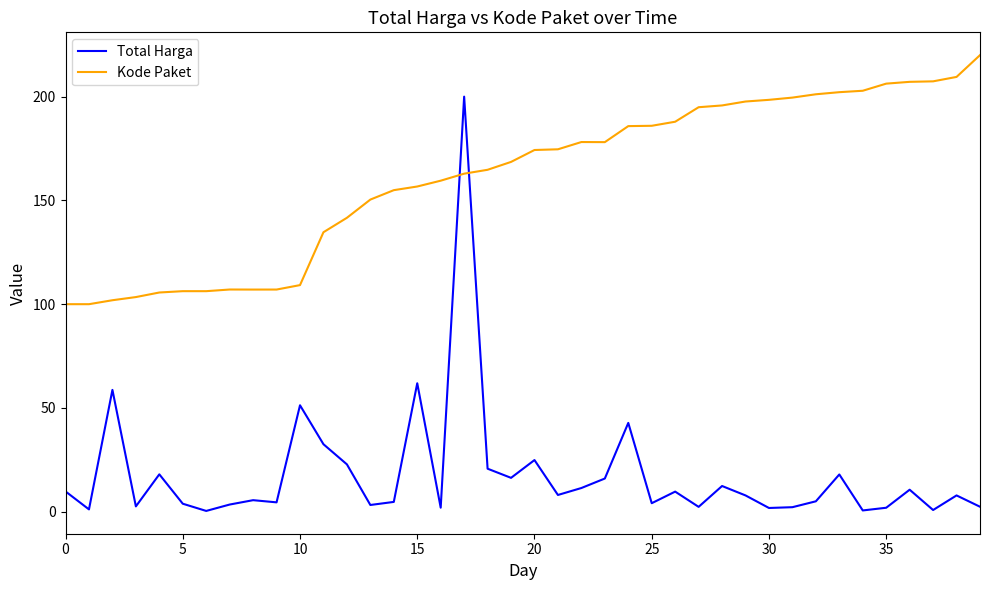

What are all the series names shown in the legend?

Total Harga, Kode Paket